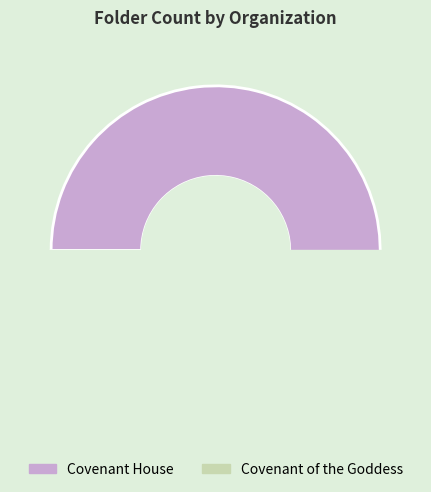

What is the change in value from Covenant House to Covenant of the Goddess?

-35